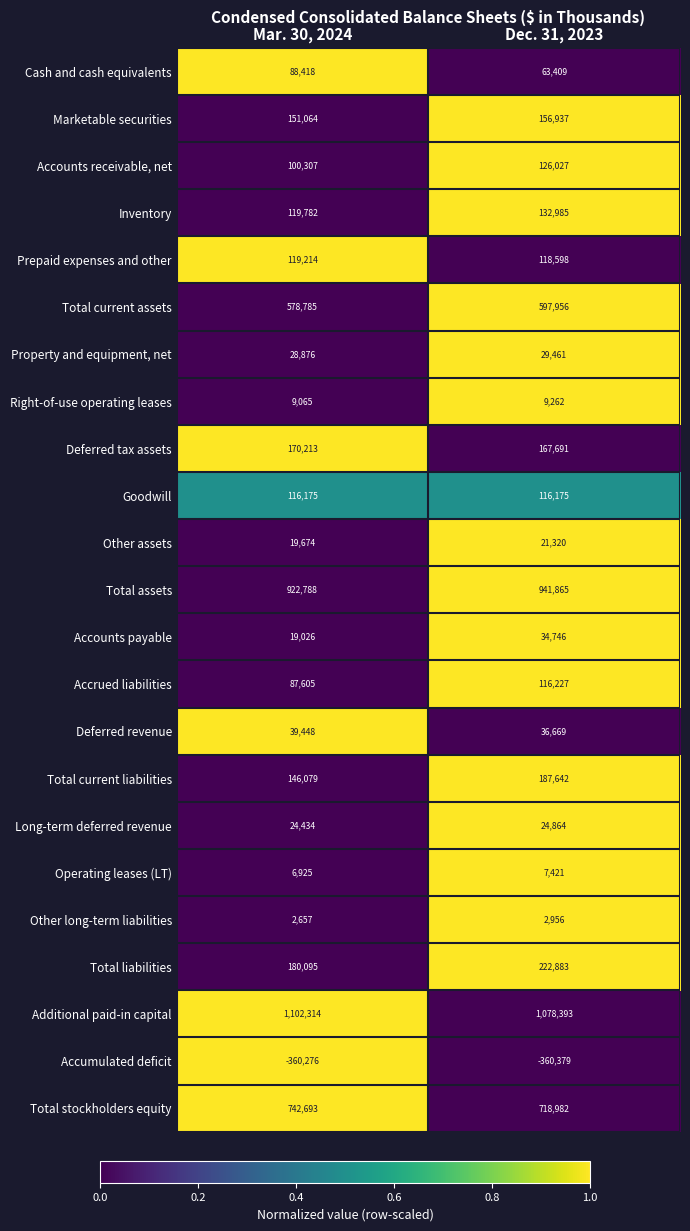

Where is Accumulated deficit nearest to the value -360327?

Mar. 30, 2024